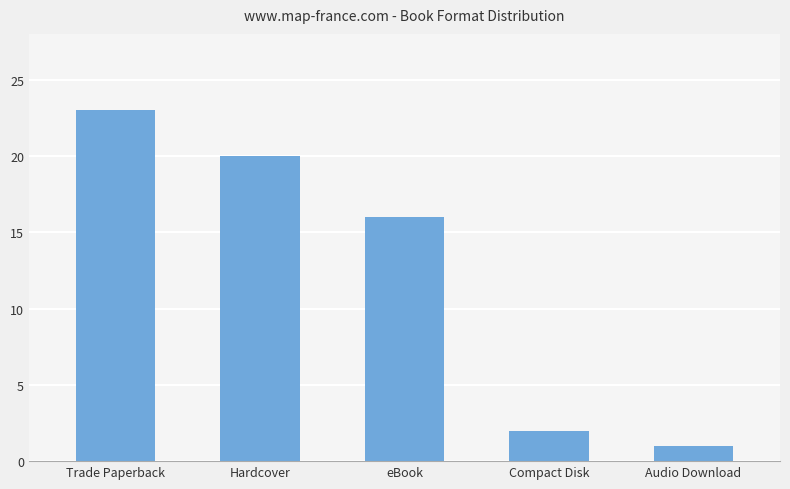

How many distinct data groups are displayed?

1